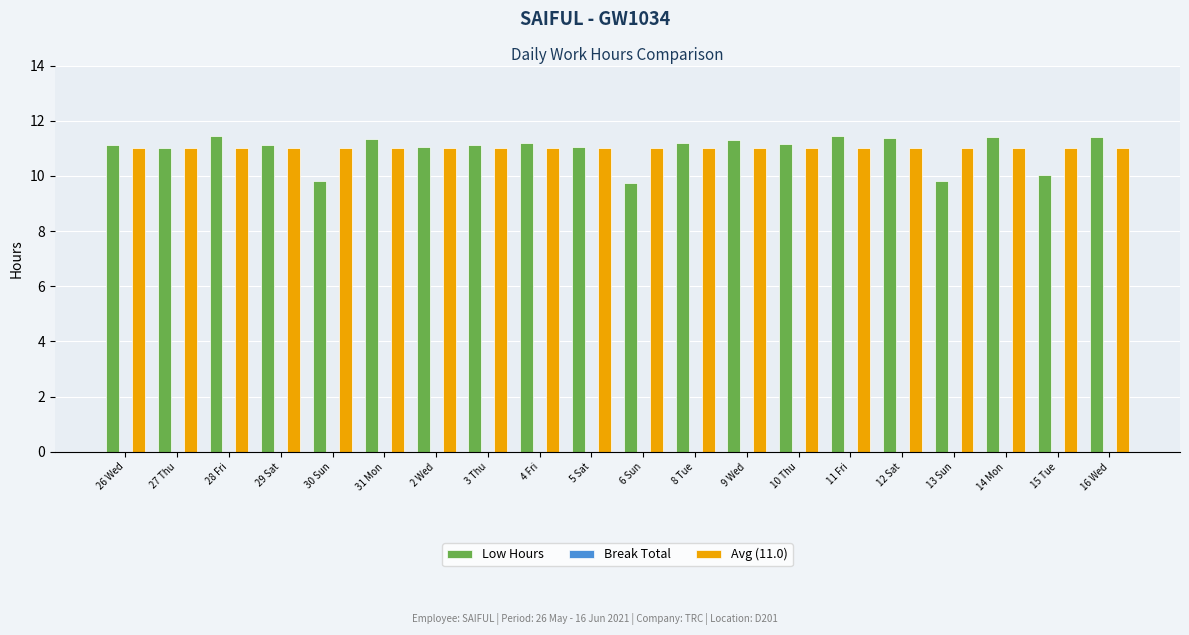

What is the smallest value displayed?

9.8